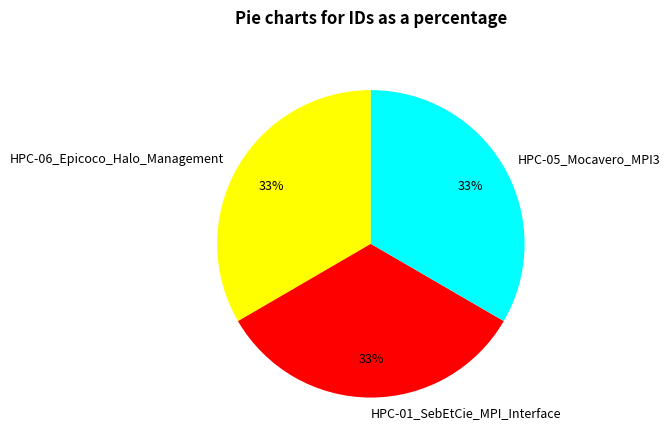

To the nearest percent, what portion does HPC-01_SebEtCie_MPI_Interface represent?

33%